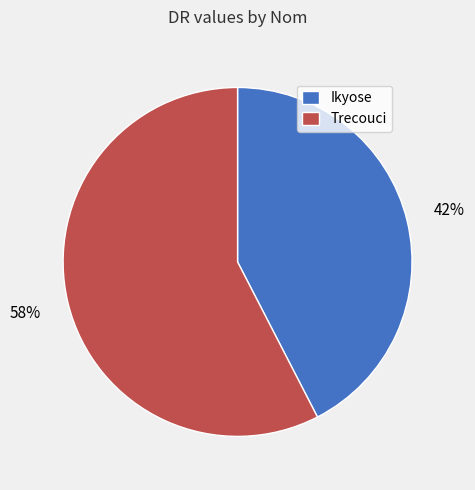

Approximately how many times larger is the value at Ikyose compared to Trecouci?

0.7